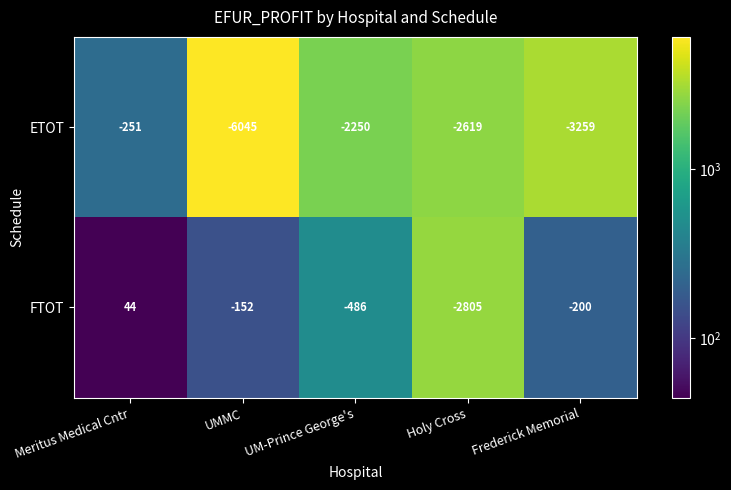

What is the lowest value of the FTOT series?

-2805